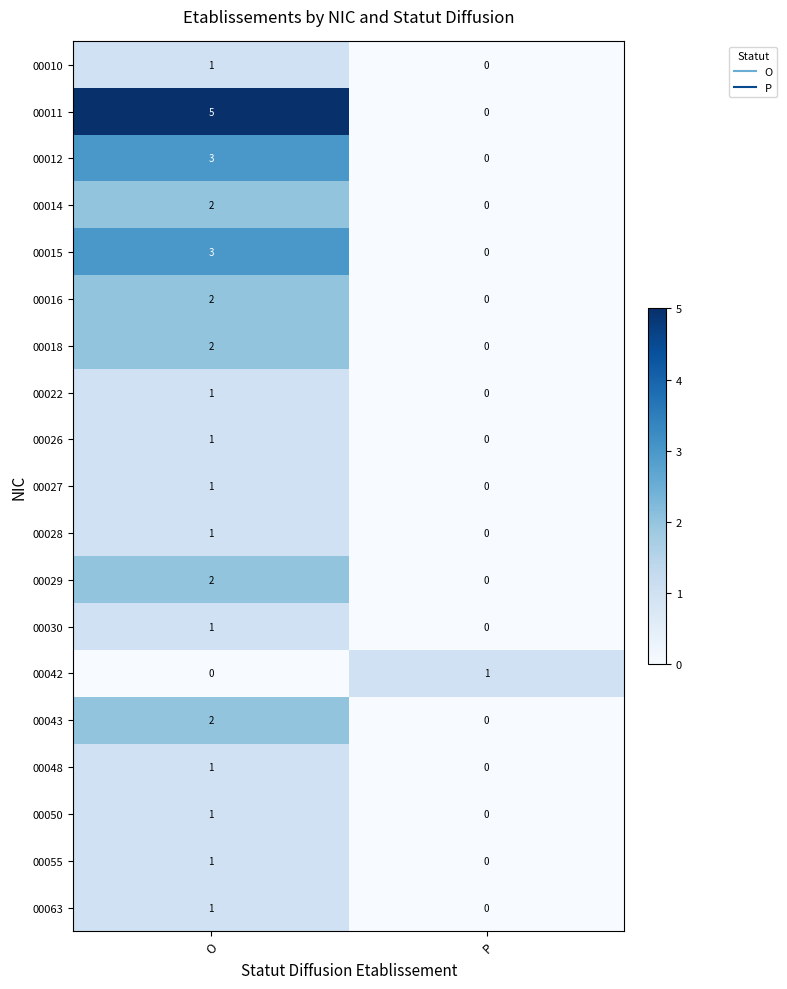

Which series has the widest spread of values?

00011